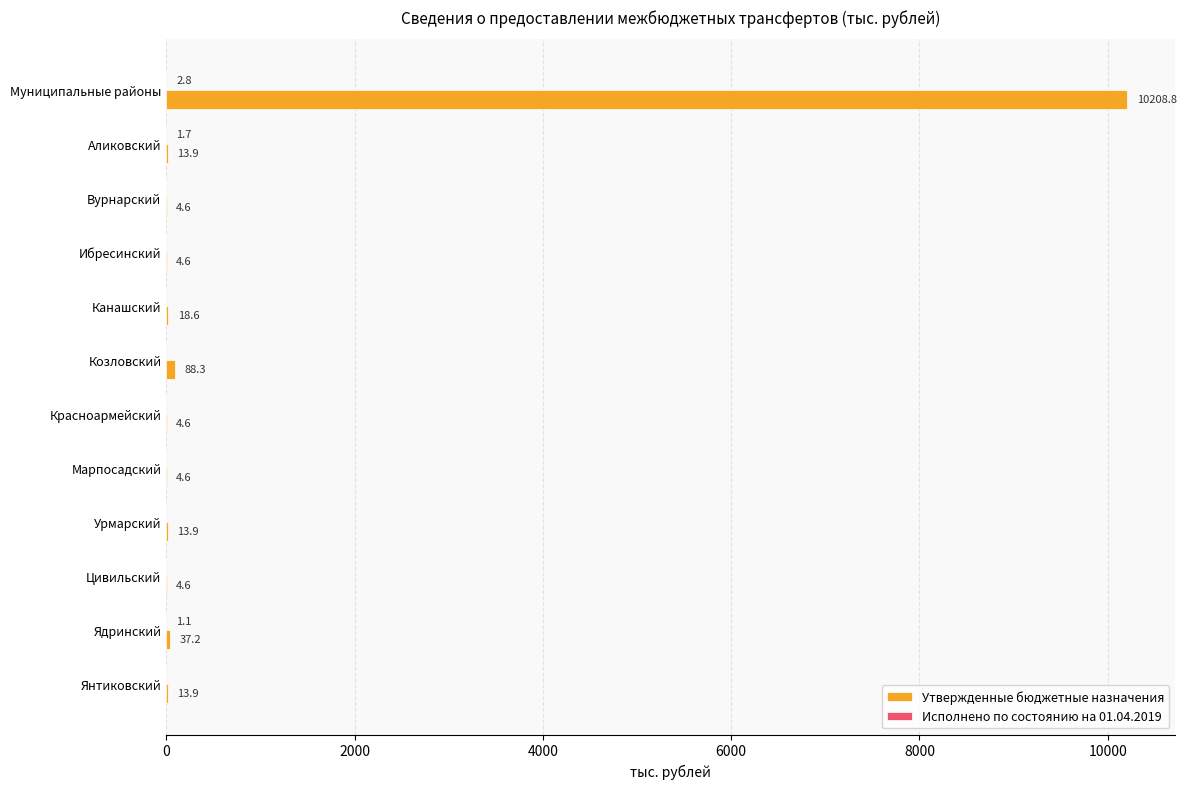

Which series has the largest total across all categories?

Утвержденные бюджетные назначения